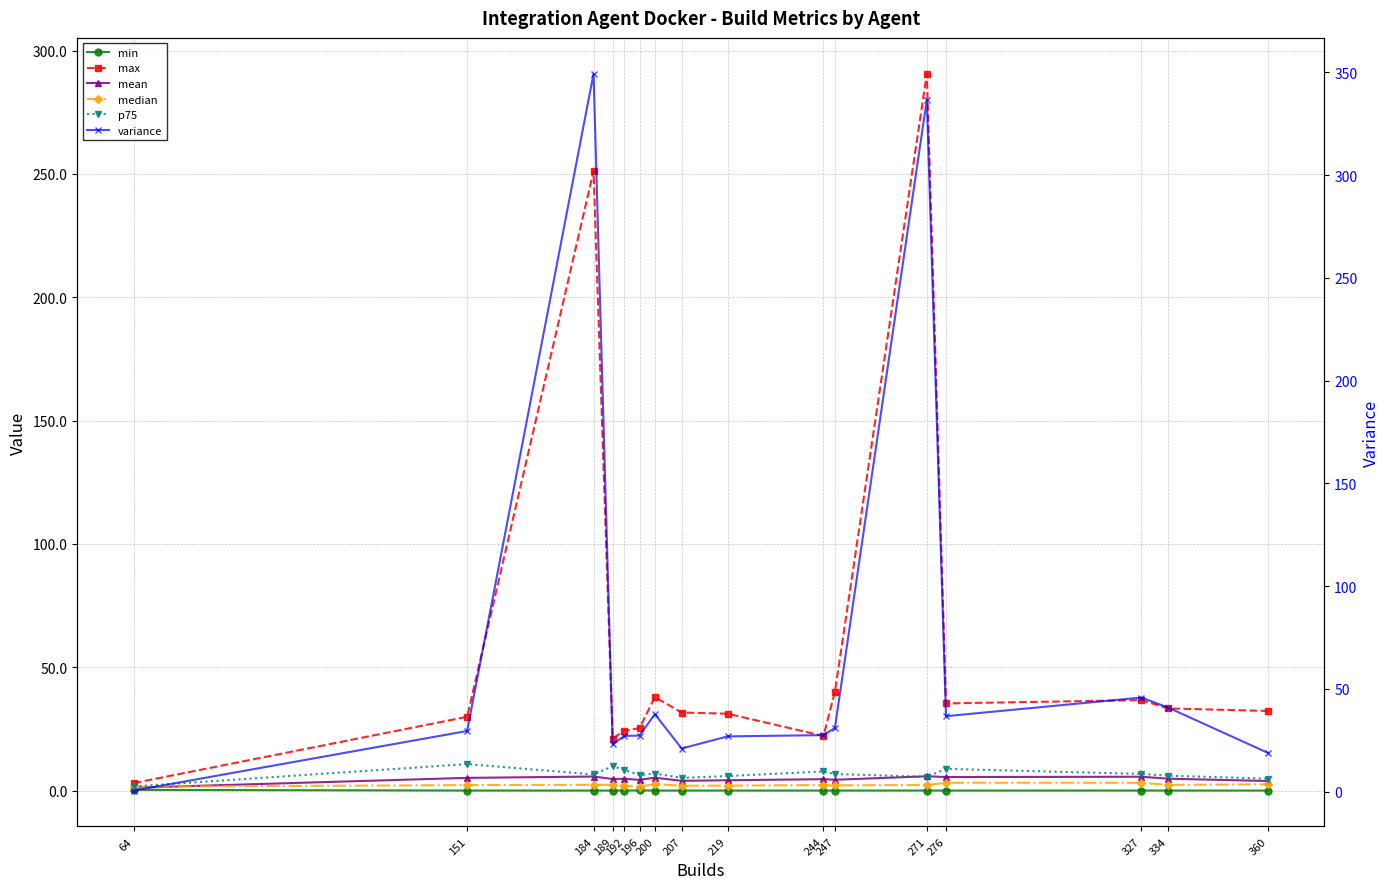

True or false: mean and max intersect in this chart.

False